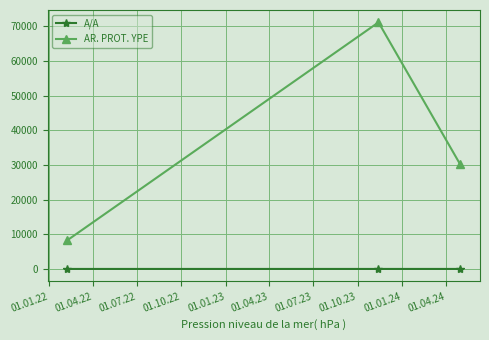

Which series has the widest spread of values?

AR. PROT. YPE